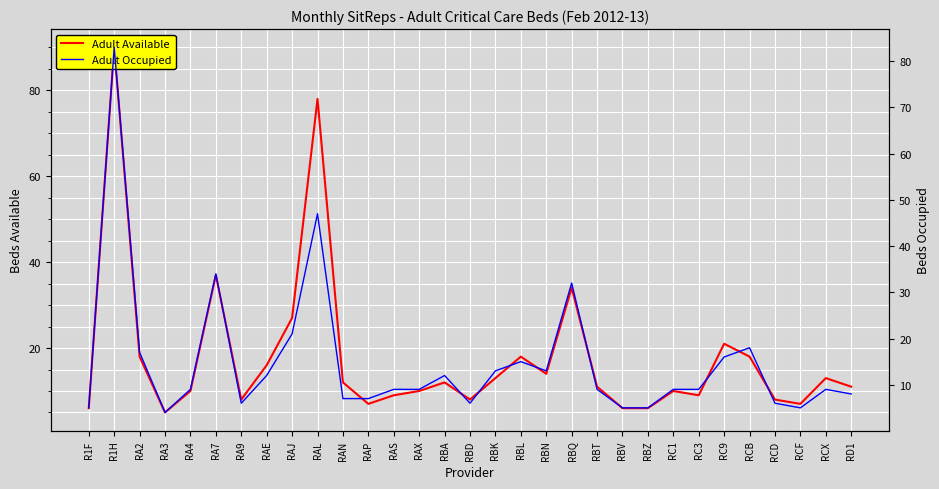

Reading right to left, transcribe all the data shown in this chart.

Adult Available: 11	13	7	8	18	21	9	10	6	6	11	34	14	18	13	8	12	10	9	7	12	78	27	16	8	37	10	5	18	90	6
Adult Occupied: 8	9	5	6	18	16	9	9	5	5	9	32	13	15	13	6	12	9	9	7	7	47	21	12	6	34	9	4	17	83	5